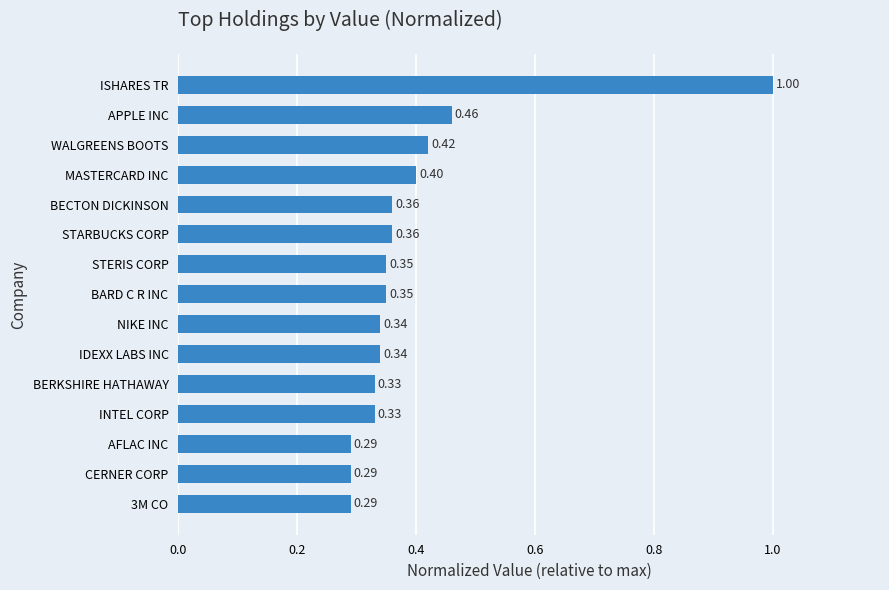

Which label corresponds to the largest value in the chart?

ISHARES TR